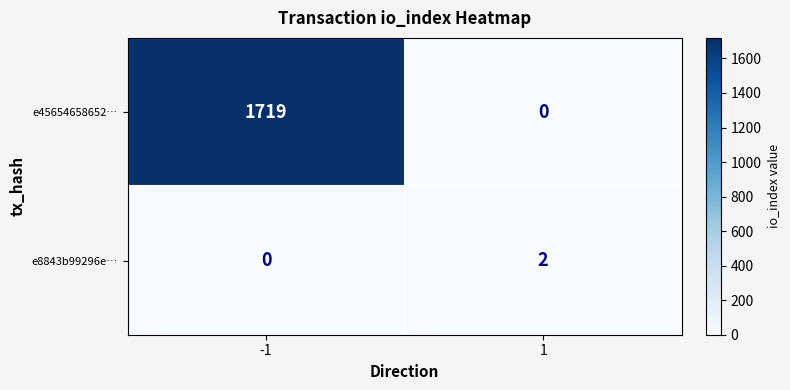

Which series changed the most between -1 and 1?

e45654658652…